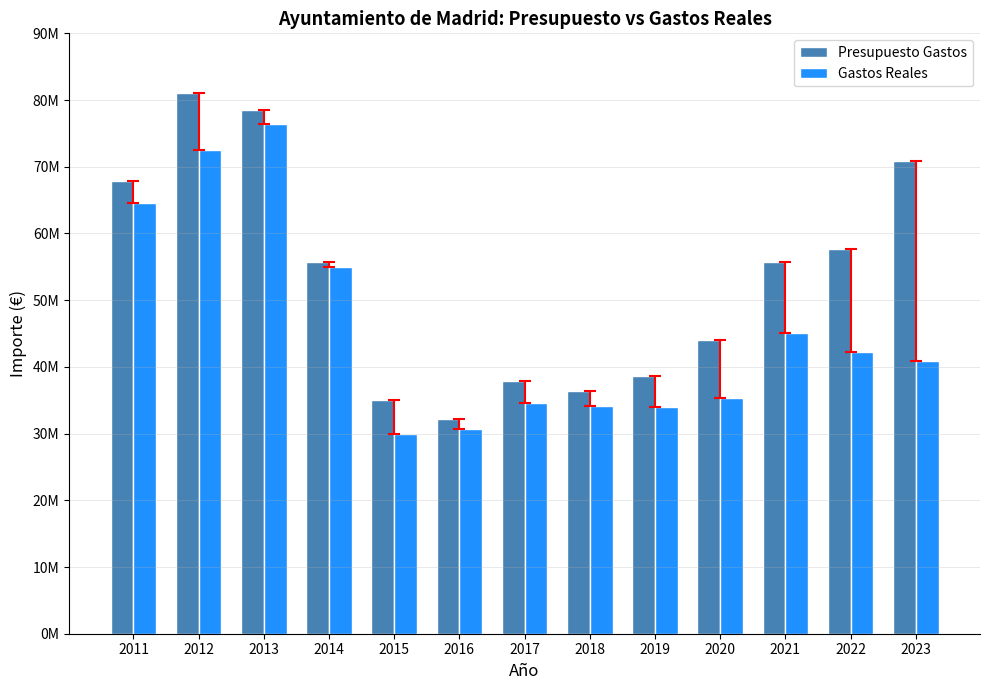

At which label does Gastos Reales first exceed 40855278?

2011